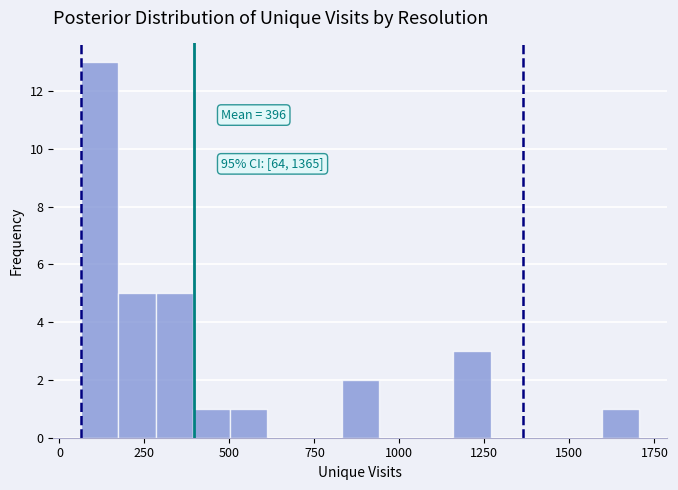

Read against the x-axis, roughly where is the centre of the tallest bar?

100